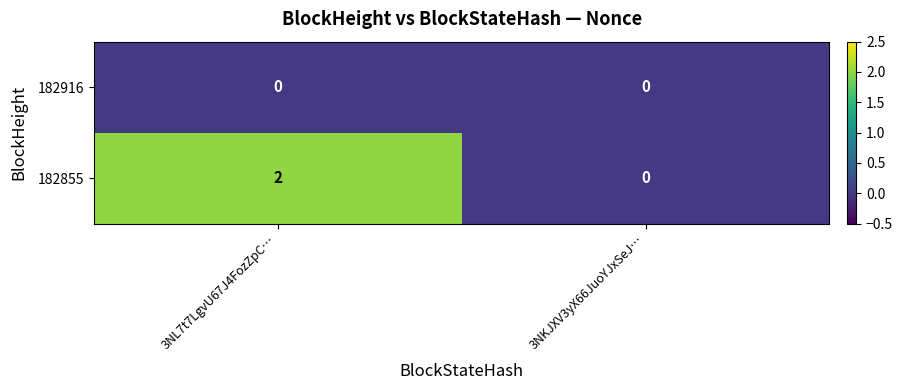

Rank the series by their maximum value, from highest to lowest.

182855, 182916